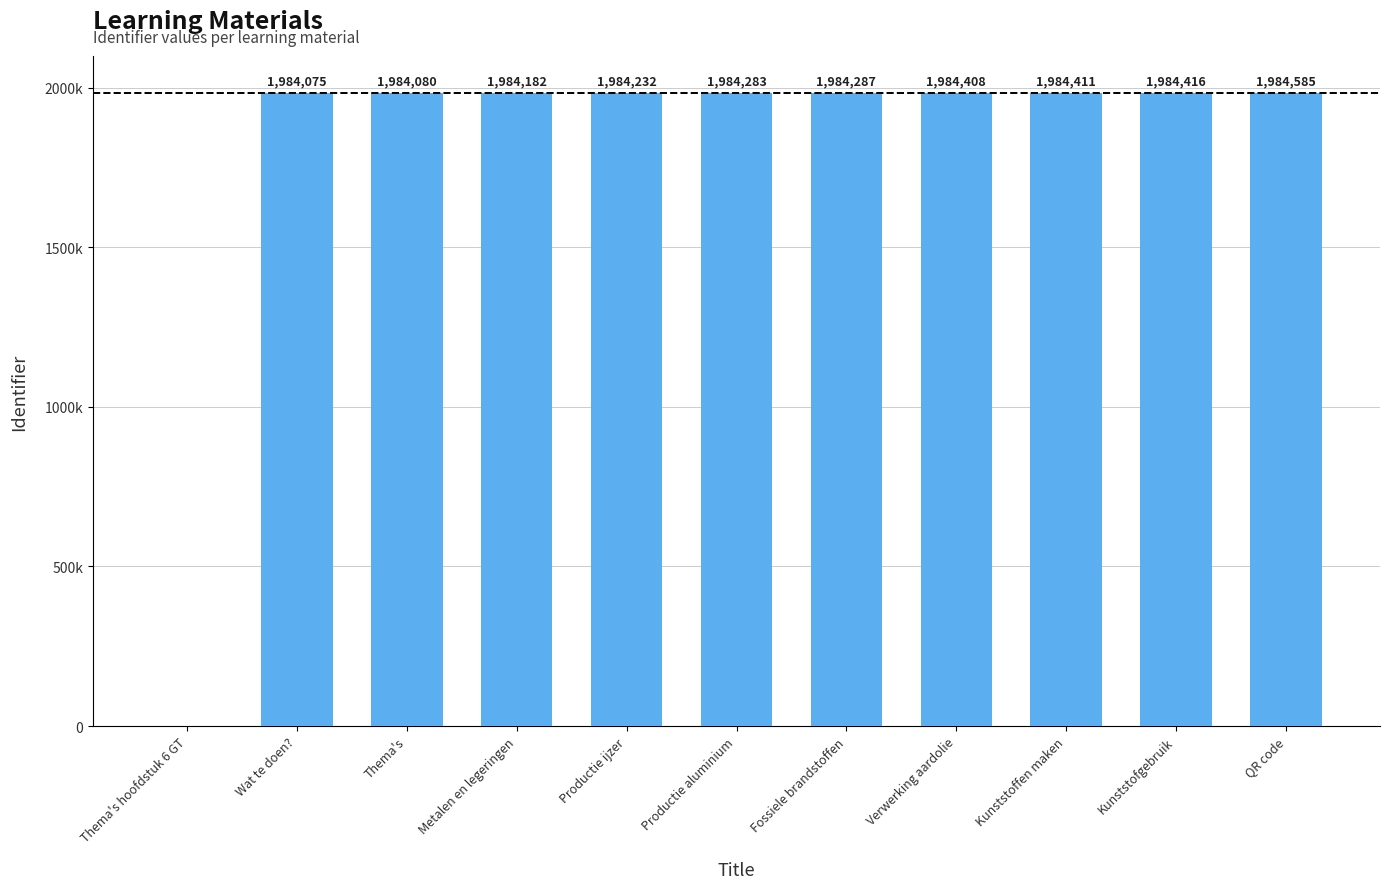

Are the bars horizontal?

No